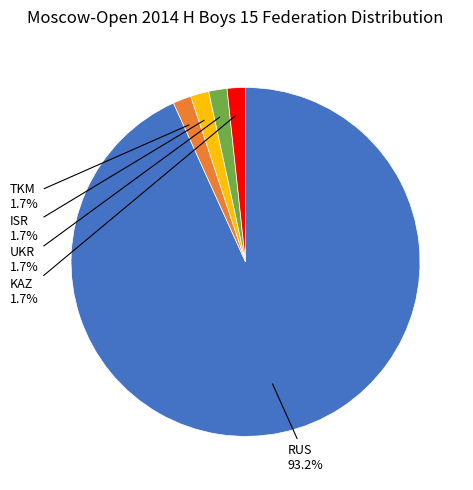

Does any single category account for the majority?

Yes